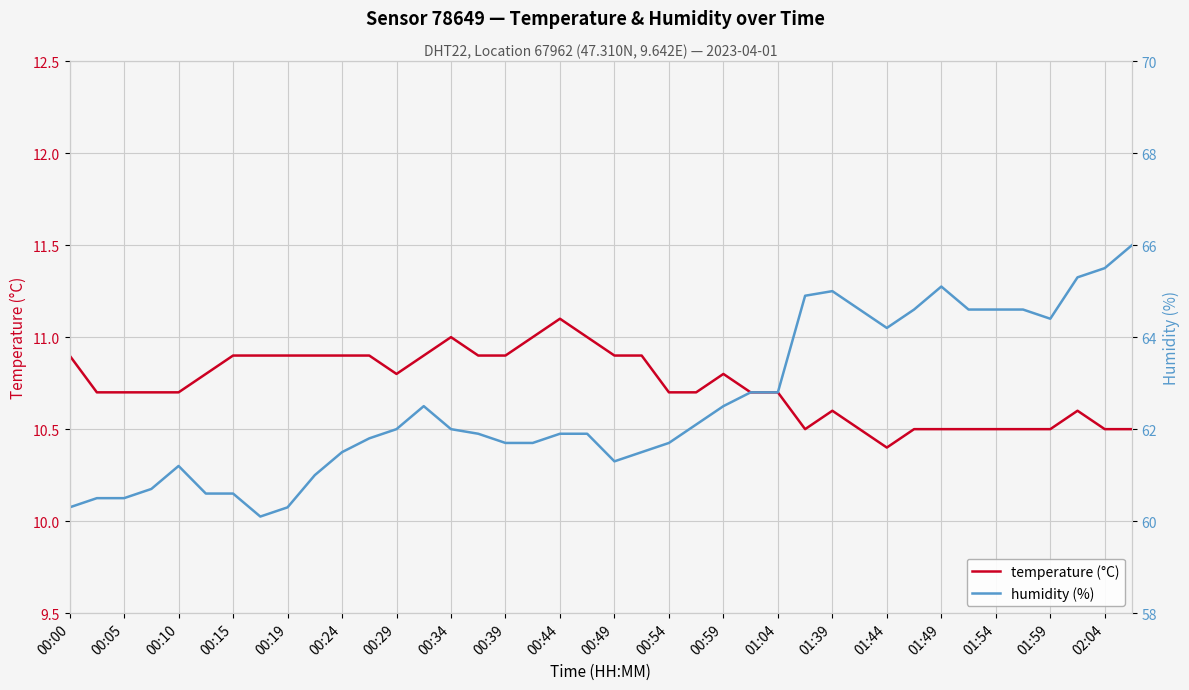

How many distinct data groups are displayed?

2